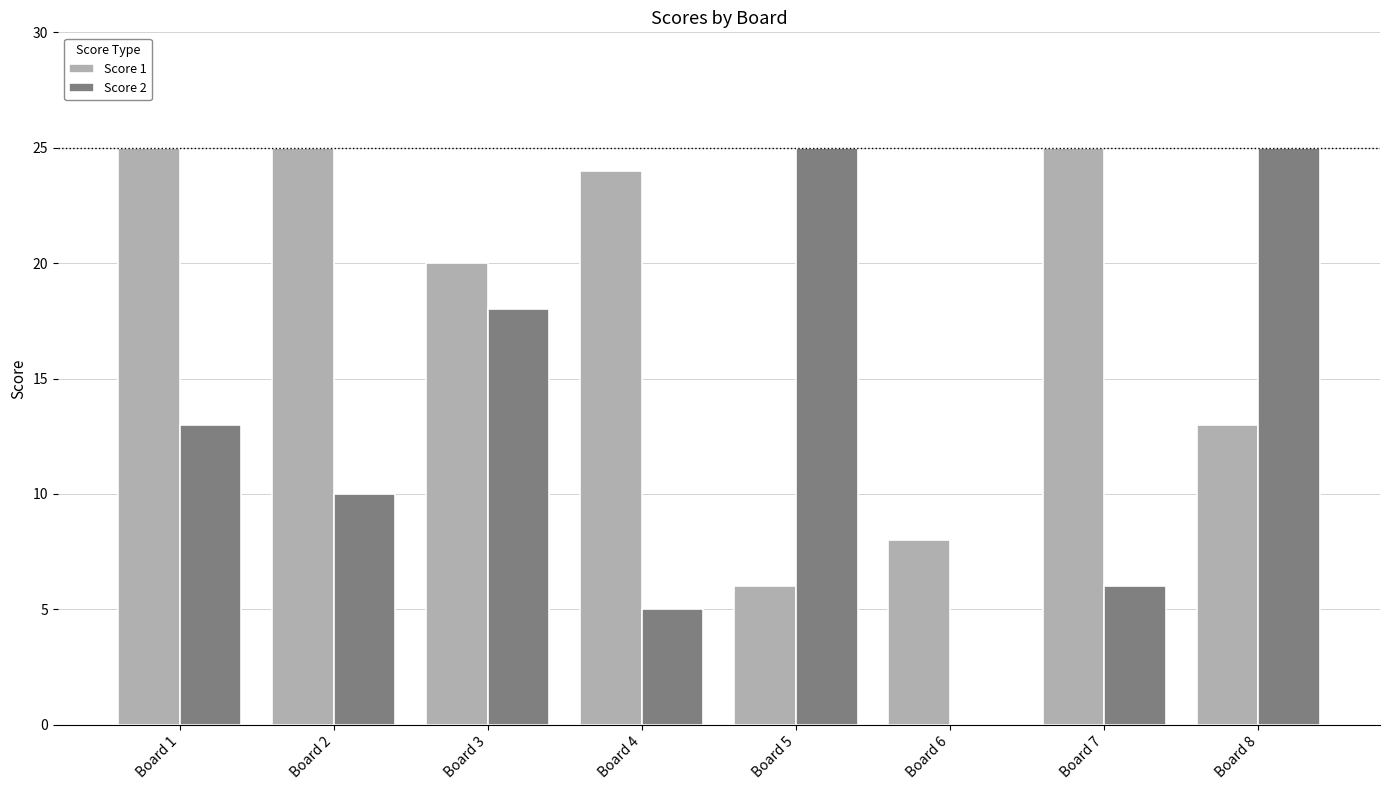

At which label does Score 1 first exceed 24?

Board 1